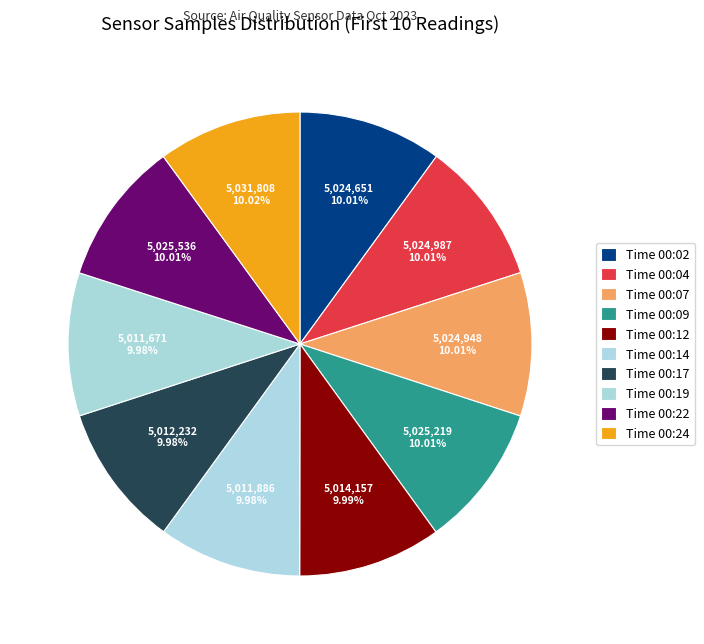

How many slices are in this pie chart?

10